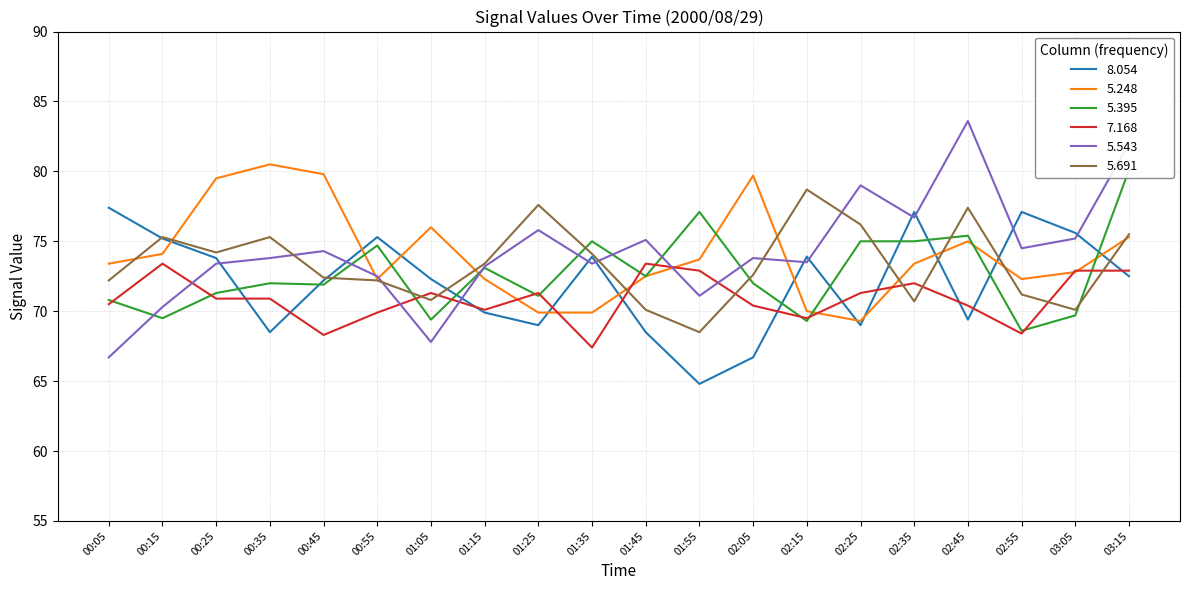

True or false: 7.168 has a value of 70.4 at 02:45.

True